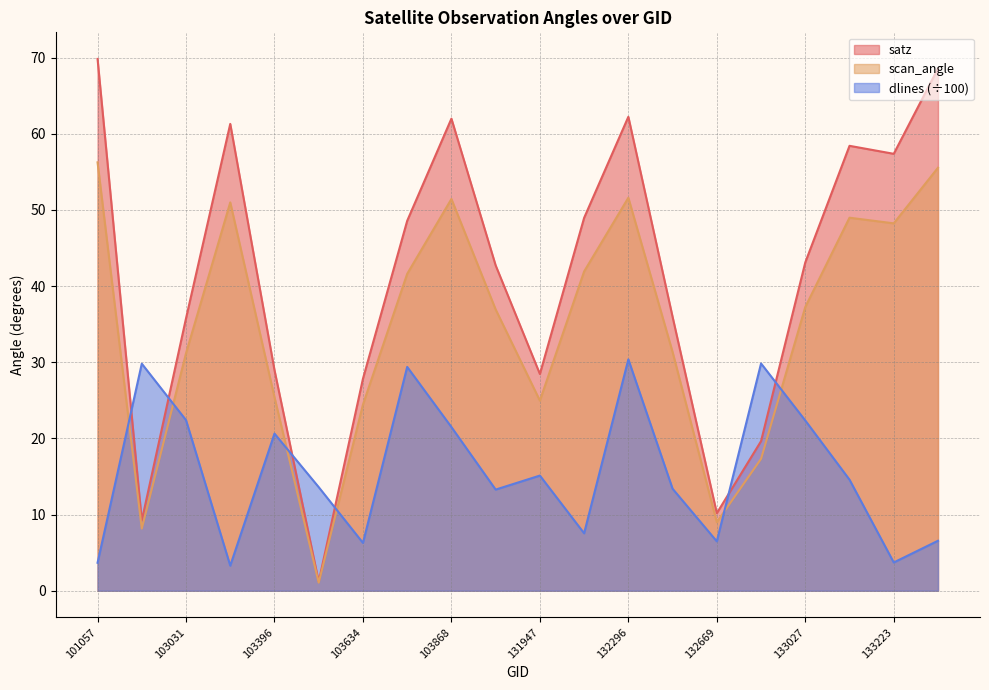

At which category does the chart reach its minimum across all series?

103515